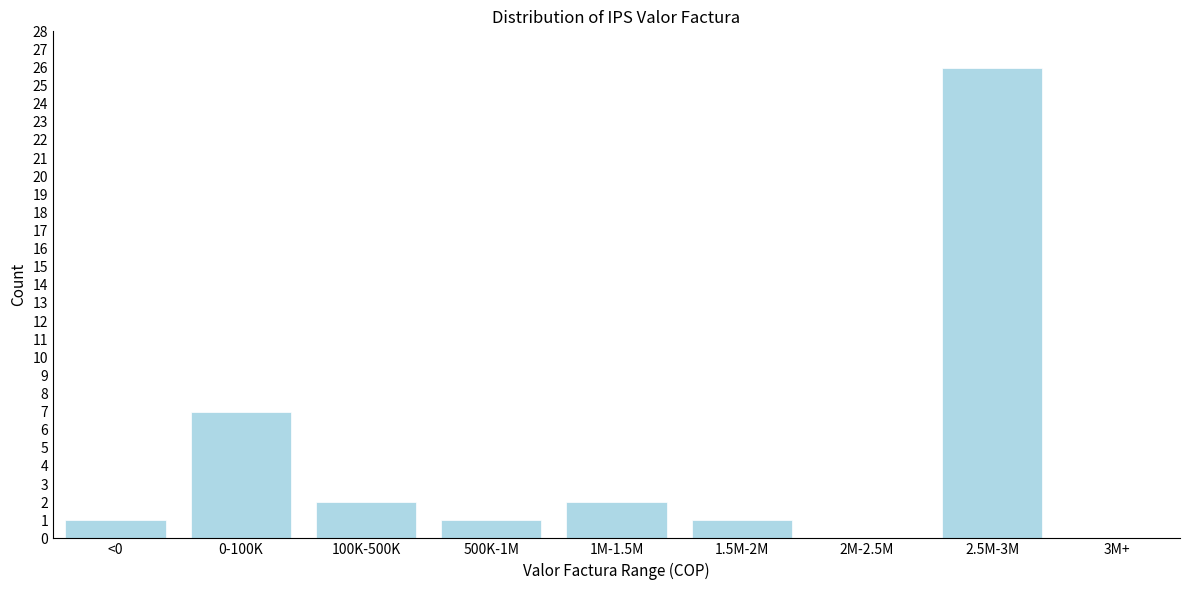

Reading left to right, what are all the values shown in this chart?

<0=1	0-100K=7	100K-500K=2	500K-1M=1	1M-1.5M=2	1.5M-2M=1	2M-2.5M=0	2.5M-3M=26	3M+=0